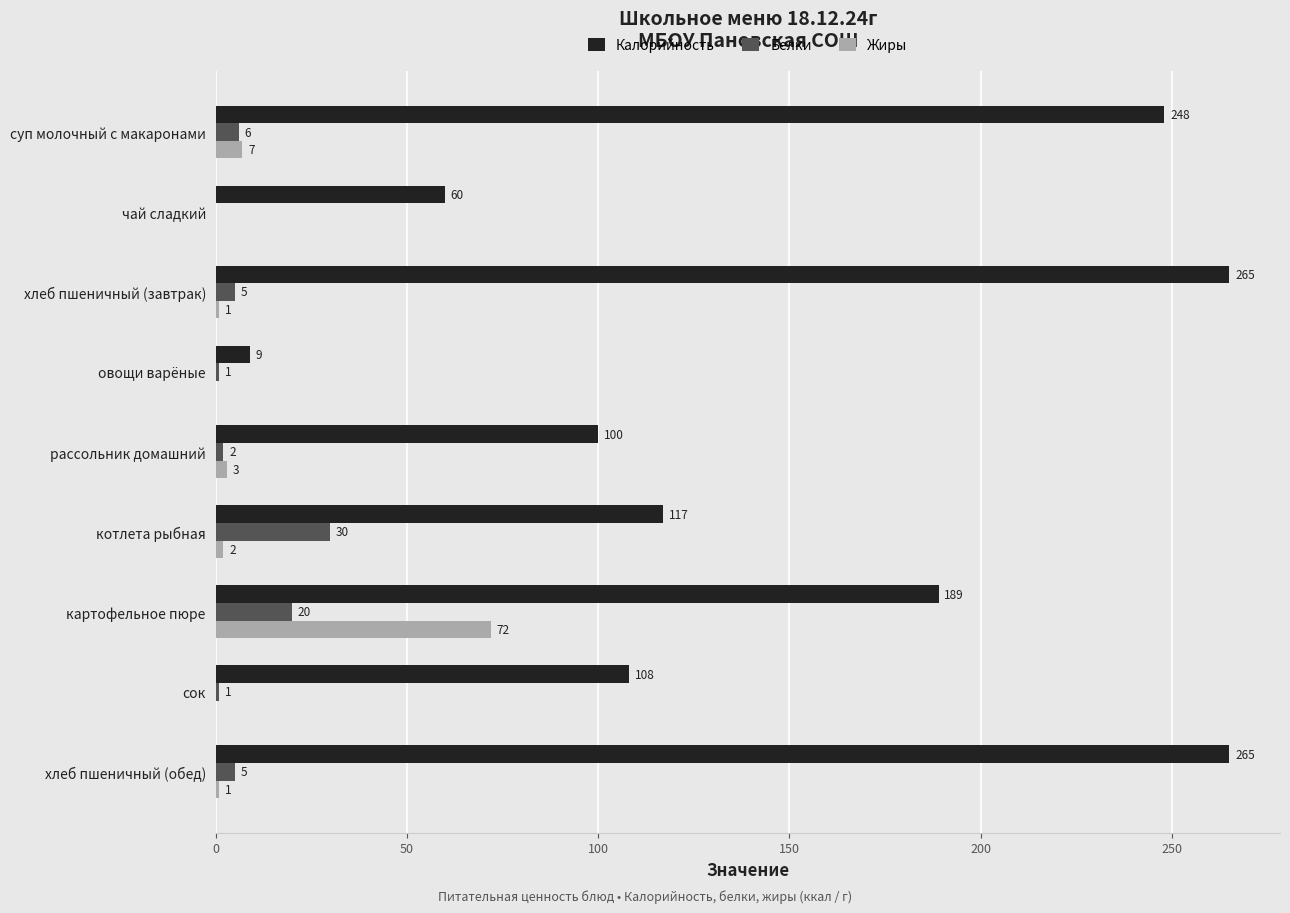

Which category has the highest value in the Белки series?

котлета рыбная